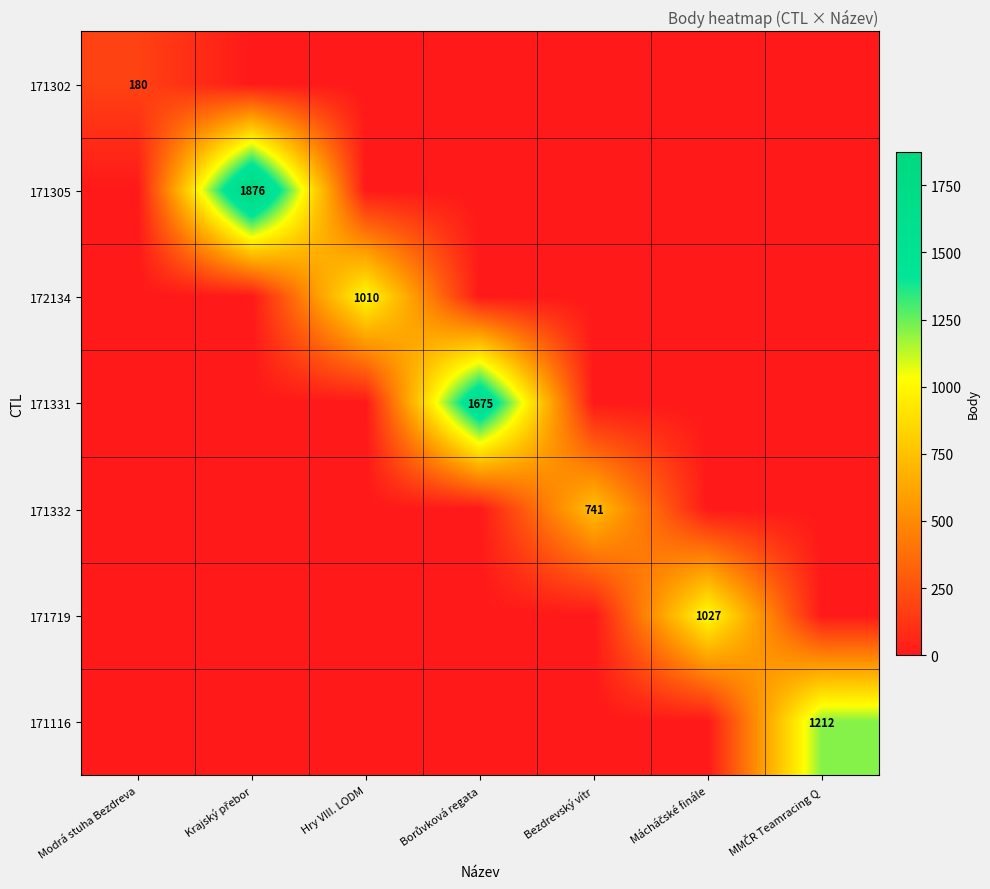

How many series are shown in this chart?

7